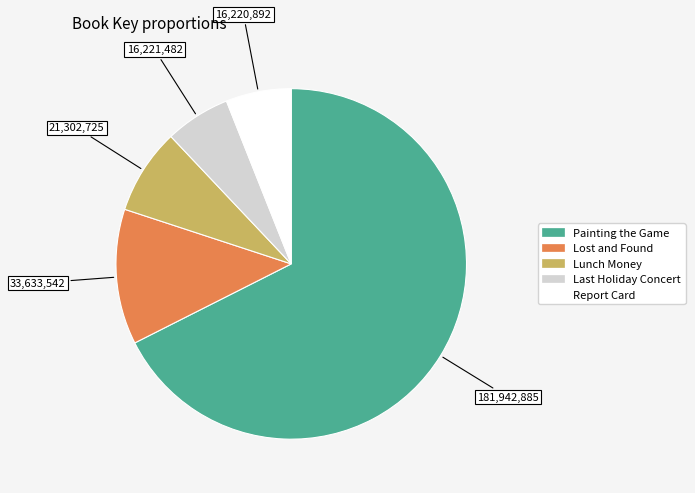

What is the largest slice in the pie chart?

Painting the Game